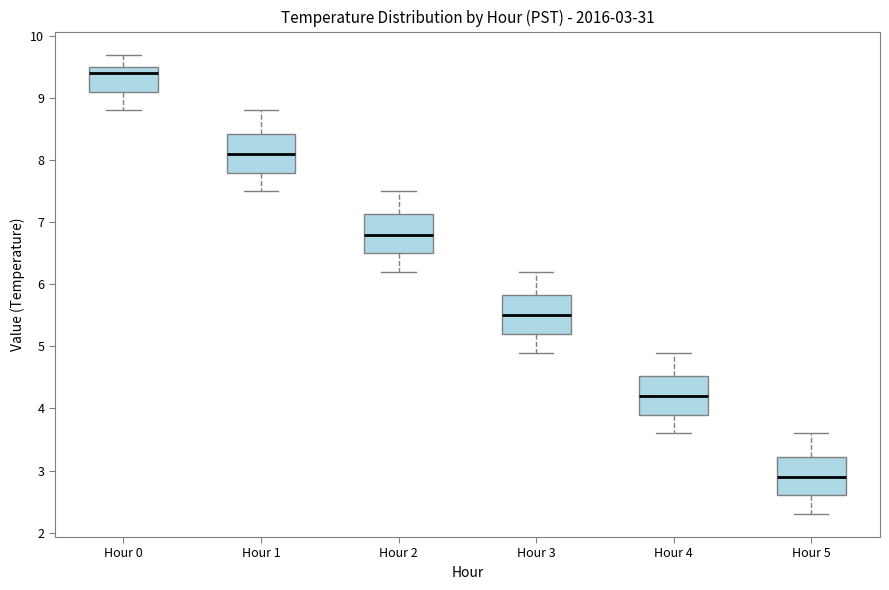

Which box has the highest median line?

Hour 0